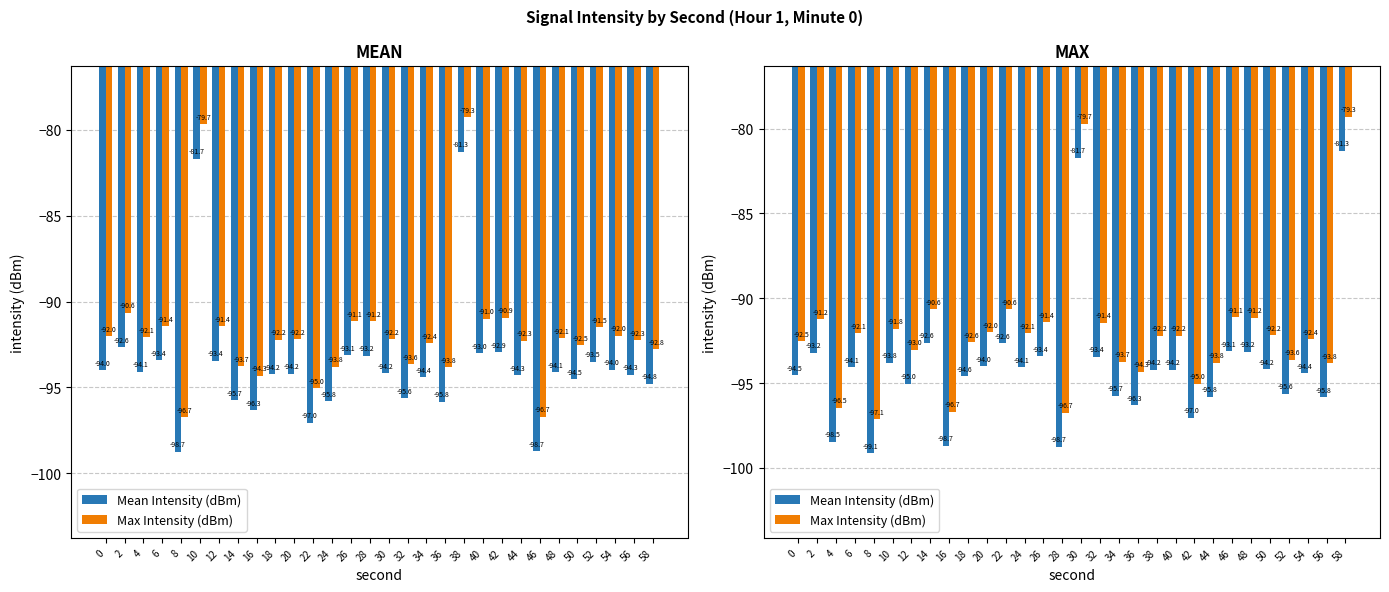

What is the average value of the Mean Intensity (dBm) series?

-94.1